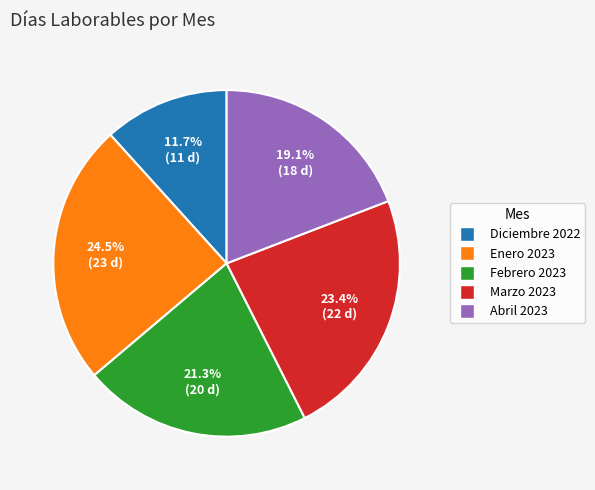

Which category has the biggest portion of the pie?

Enero 2023